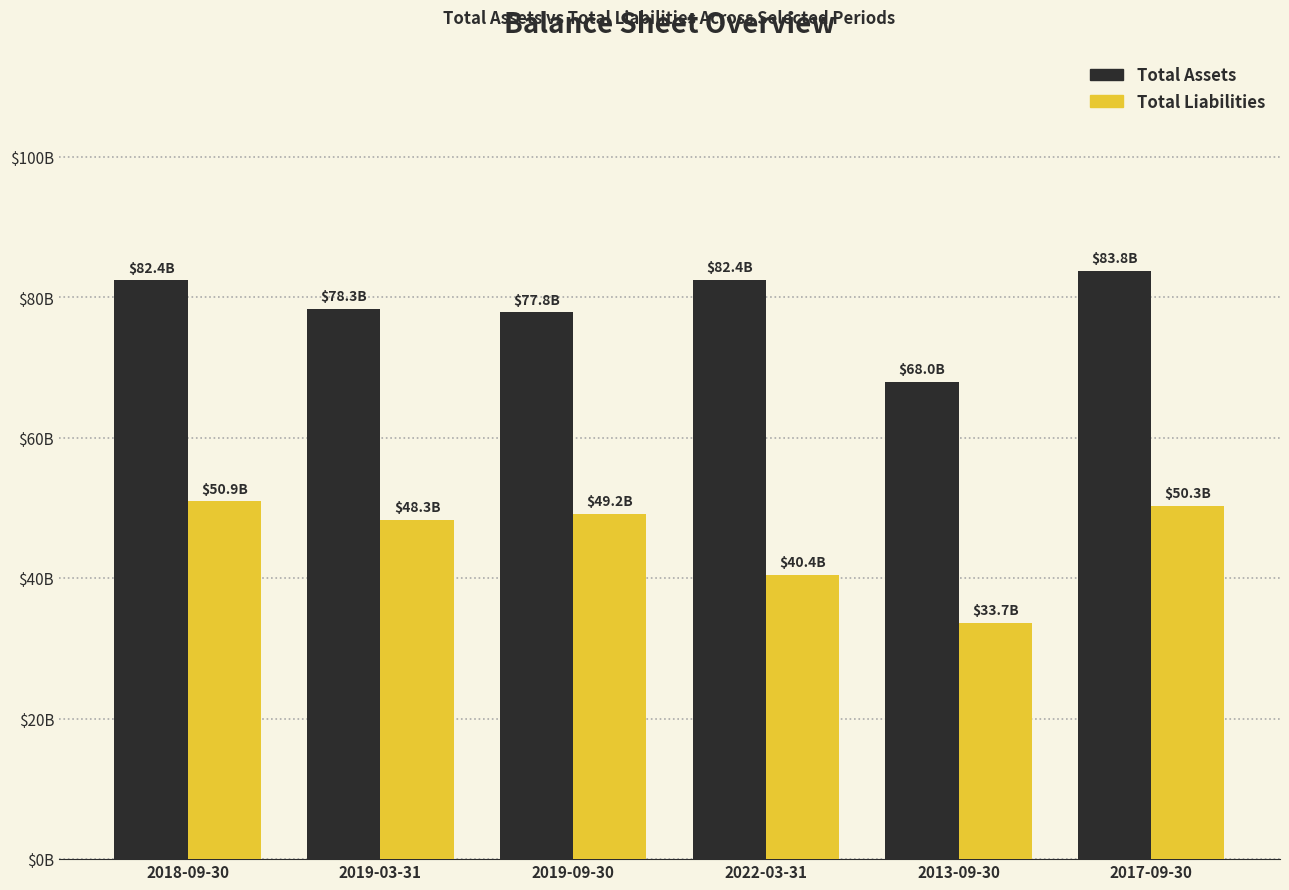

At which category is the sum across all series the highest?

2017-09-30